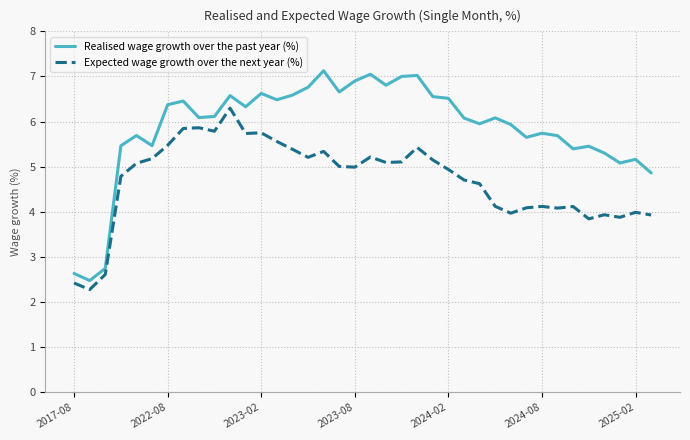

Which series has the largest total across all categories?

Realised wage growth over the past year (%)